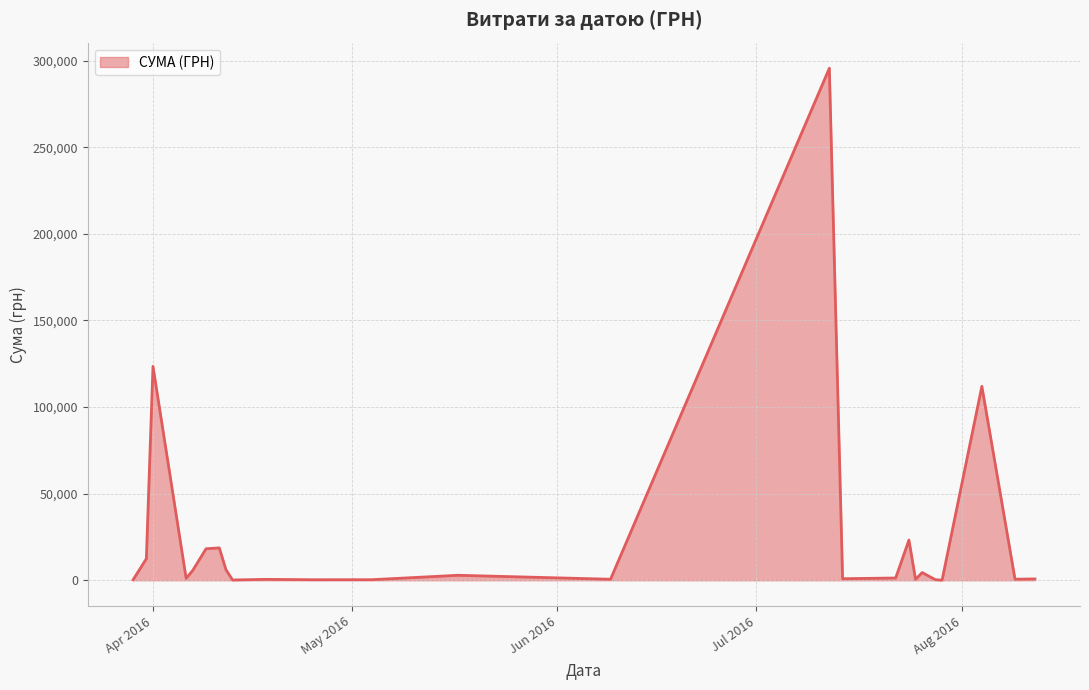

What is the difference between the maximum and minimum values?

295540.8